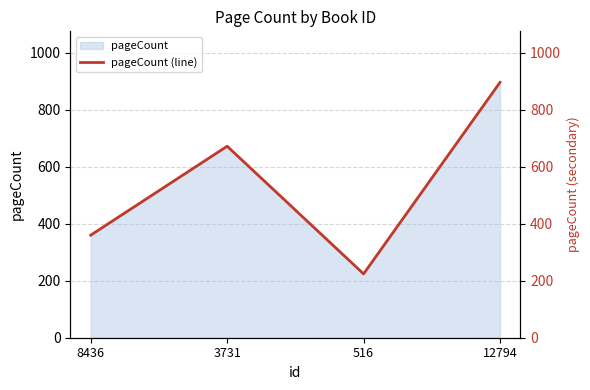

What position from the left is 8436?

1